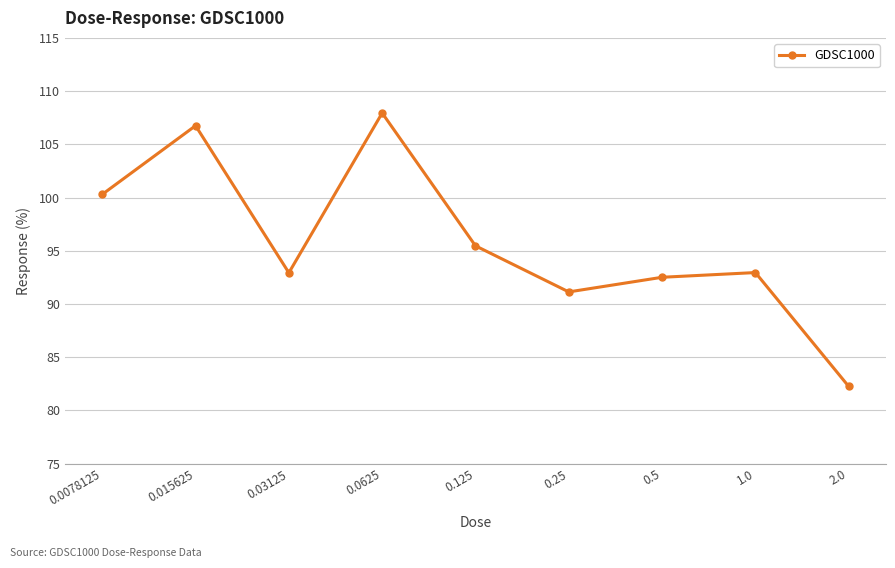

What is the sum of all values?

862.2